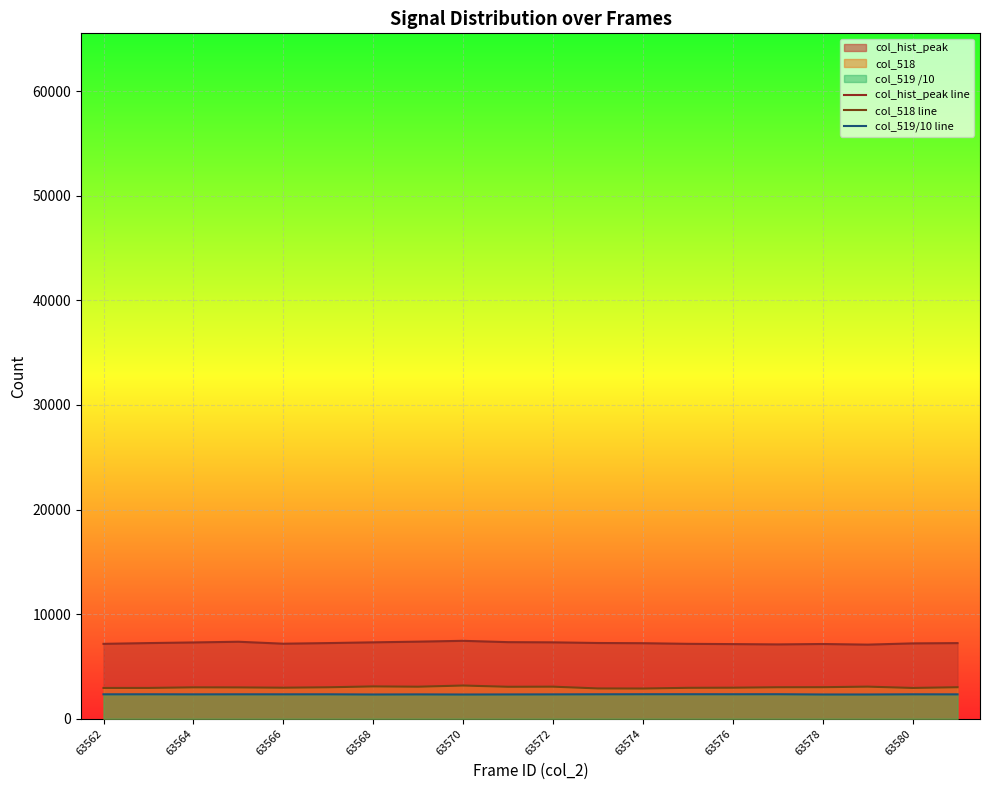

Does the chart display data point markers on the line(s)?

No